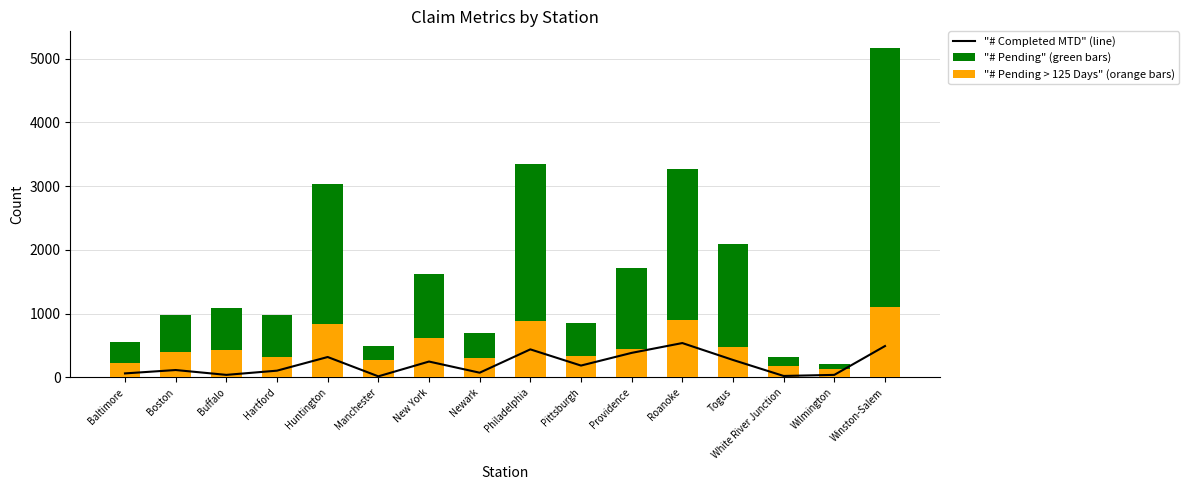

At which label does "# Pending" (green bars) first exceed 1081?

Huntington